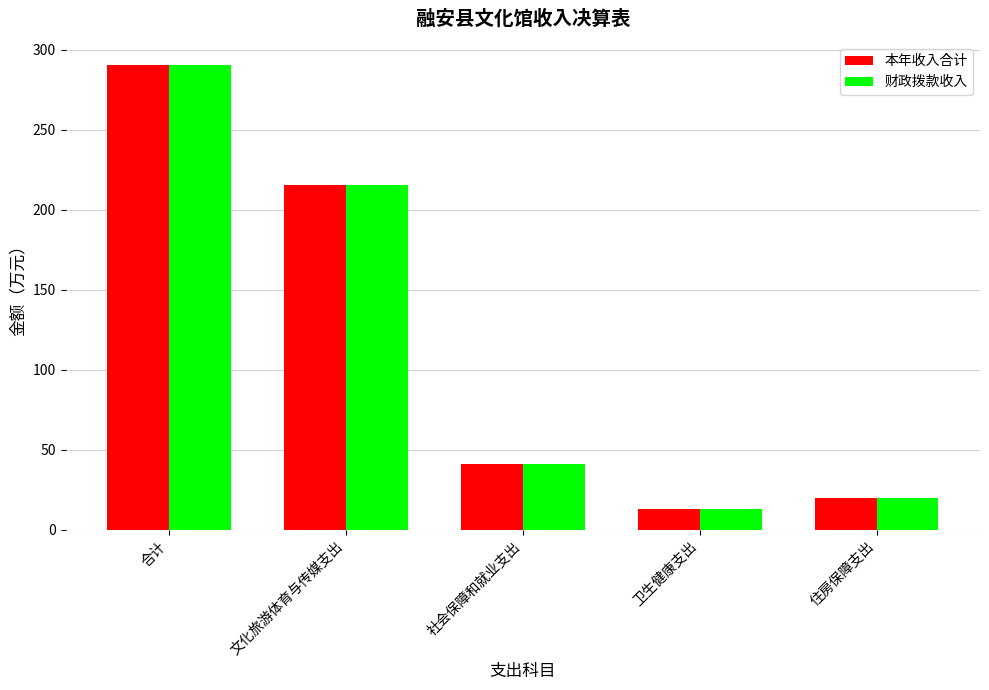

How many distinct data groups are displayed?

2